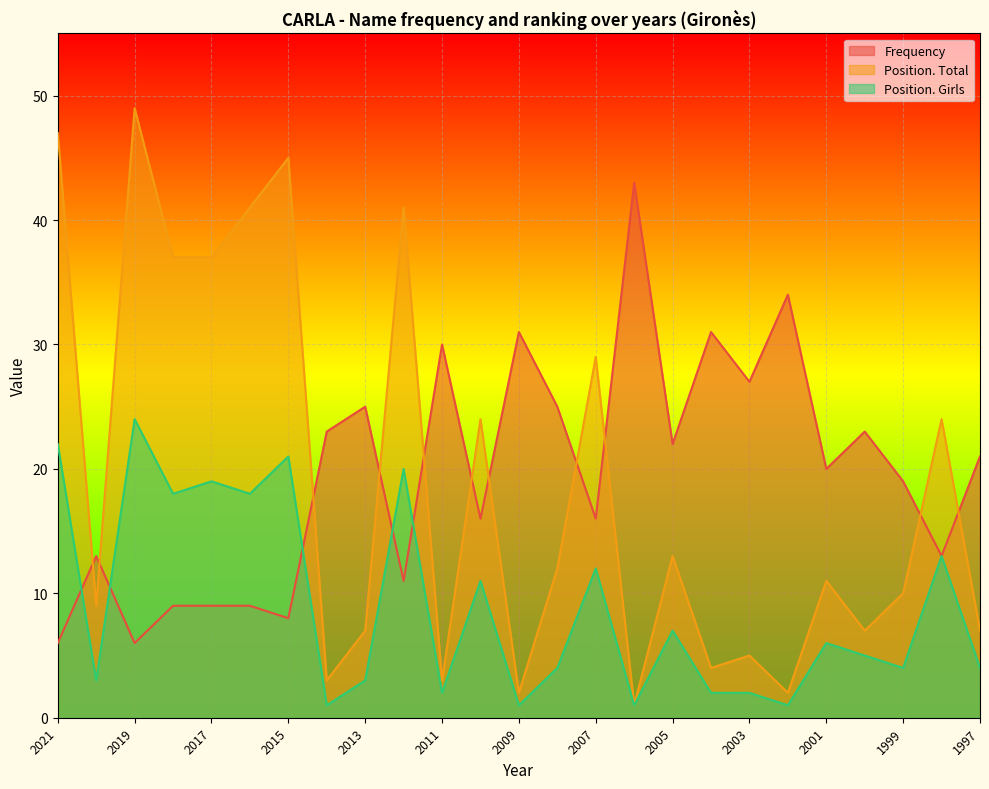

Which category has the highest value in the Position. Girls series?

2019